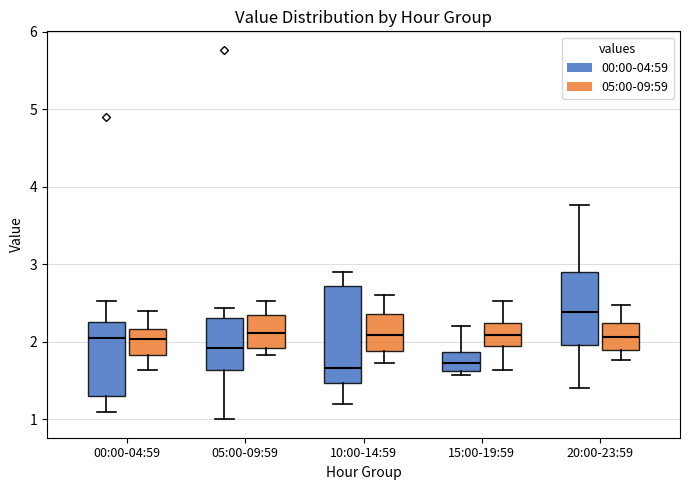

Reading left to right, transcribe this box plot: for each box, give where its median line is, the range the box spans, and where its two whiskers end, as read against the y-axis. The values are not printed on the chart, so give them approximately, as read against the axis.

00:00-04:59 (00:00-04:59): median 2.1, box 1.3 to 2.3, whiskers 1.1 to 2.5
00:00-04:59 (05:00-09:59): median 2.0, box 1.8 to 2.2, whiskers 1.6 to 2.4
05:00-09:59 (00:00-04:59): median 1.9, box 1.6 to 2.3, whiskers 1.0 to 2.4
05:00-09:59 (05:00-09:59): median 2.1, box 1.9 to 2.3, whiskers 1.8 to 2.5
10:00-14:59 (00:00-04:59): median 1.7, box 1.5 to 2.7, whiskers 1.2 to 2.9
10:00-14:59 (05:00-09:59): median 2.1, box 1.9 to 2.4, whiskers 1.7 to 2.6
15:00-19:59 (00:00-04:59): median 1.7, box 1.6 to 1.9, whiskers 1.6 (just below the box's lower edge) to 2.2
15:00-19:59 (05:00-09:59): median 2.1, box 1.9 to 2.2, whiskers 1.6 to 2.5
20:00-23:59 (00:00-04:59): median 2.4, box 2.0 to 2.9, whiskers 1.4 to 3.8
20:00-23:59 (05:00-09:59): median 2.1, box 1.9 to 2.2, whiskers 1.8 to 2.5